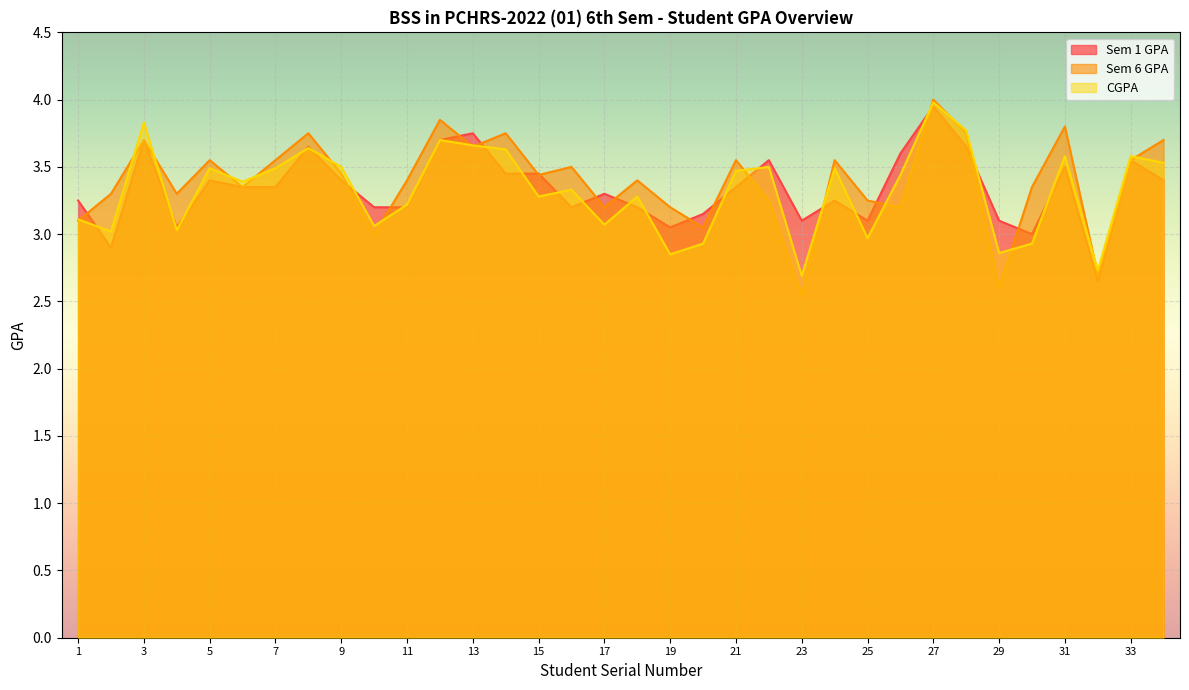

At which label does Sem 1 GPA reach its minimum?

32